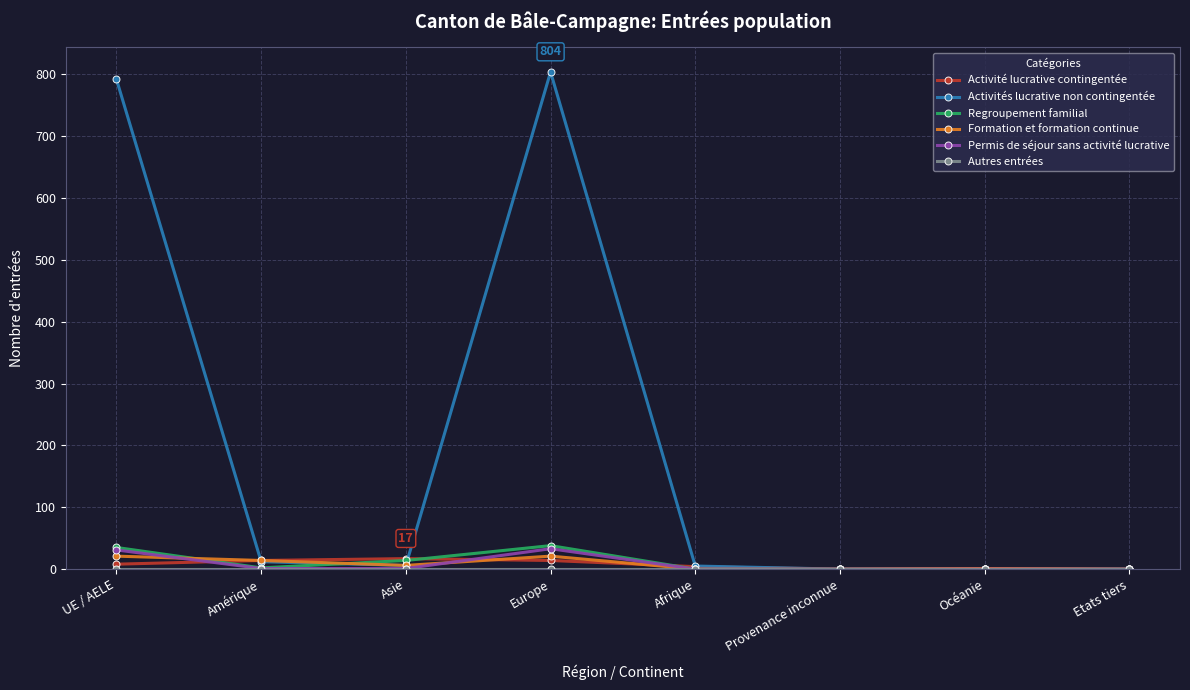

True or false: Regroupement familial has more than 2 points higher than both neighbors.

False